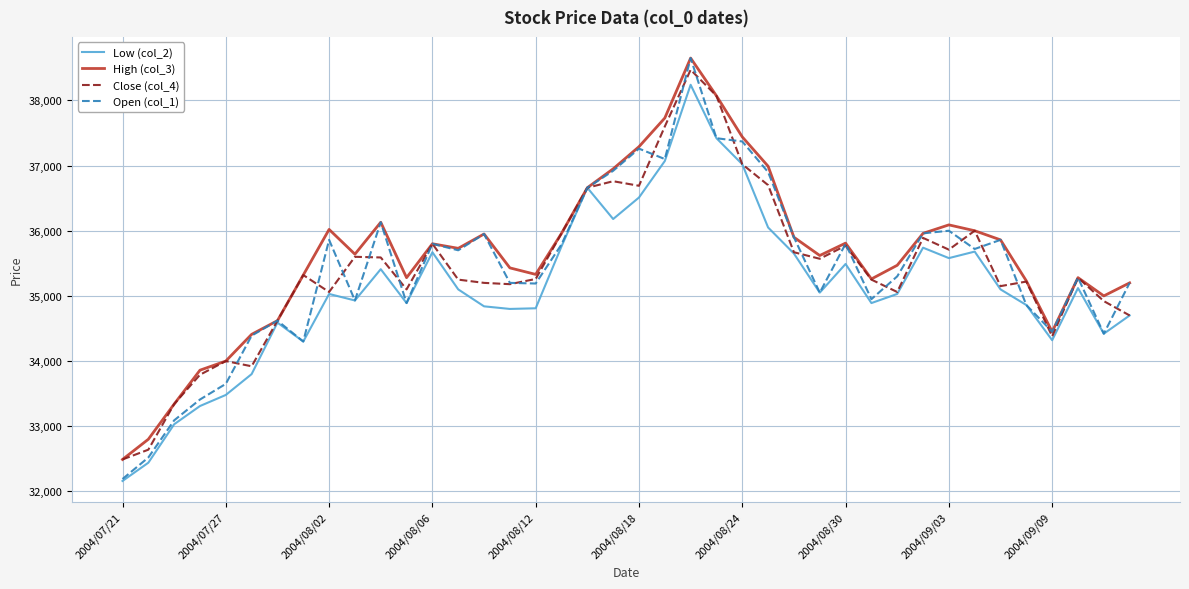

True or false: High (col_3) has more than 0 interior local peaks.

True